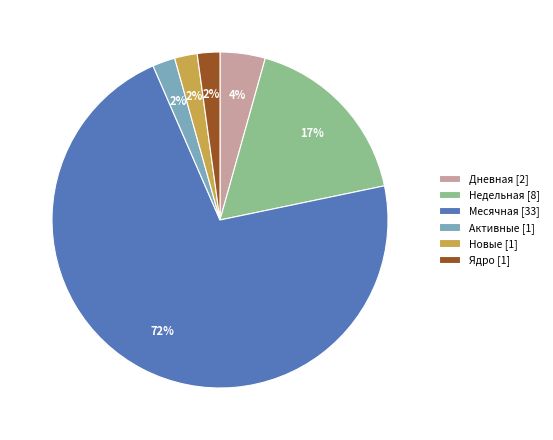

To the nearest percent, what percentage of the pie is Новые [1]?

2%